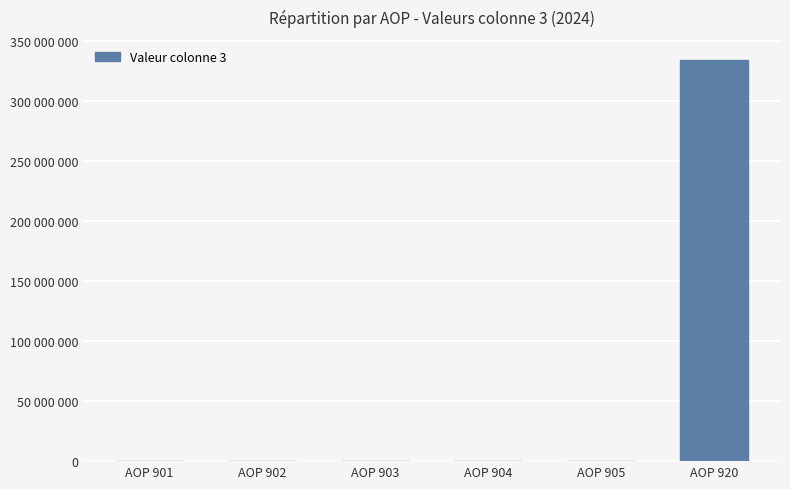

What value does the data have at AOP 904, to the nearest 100?

50000